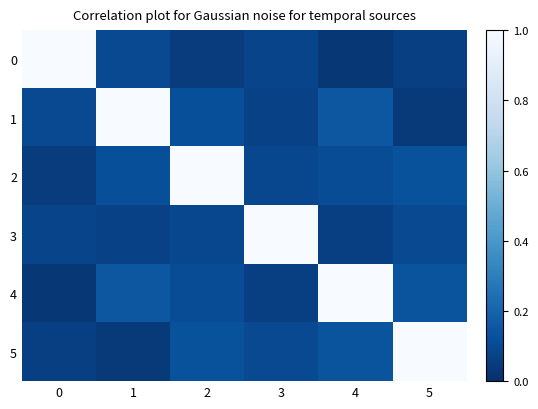

Reading left to right, what are all the values shown in this chart?

0: 0=1.0	1=0.1	2=0.1	3=0.1	4=0.0	5=0.1
1: 0=0.1	1=1.0	2=0.1	3=0.1	4=0.1	5=0.0
2: 0=0.1	1=0.1	2=1.0	3=0.1	4=0.1	5=0.1
3: 0=0.1	1=0.1	2=0.1	3=1.0	4=0.1	5=0.1
4: 0=0.0	1=0.1	2=0.1	3=0.1	4=1.0	5=0.1
5: 0=0.1	1=0.0	2=0.1	3=0.1	4=0.1	5=1.0